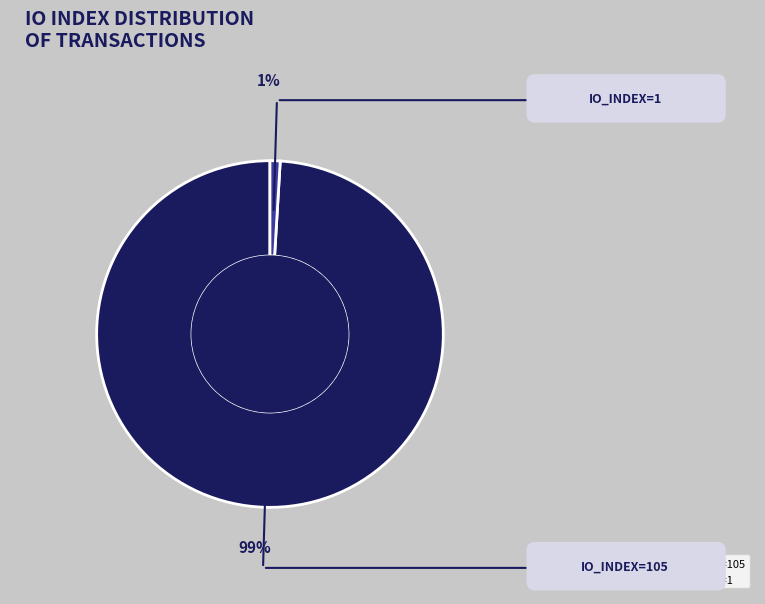

True or false: io_index=105 accounts for 99% of the total.

True